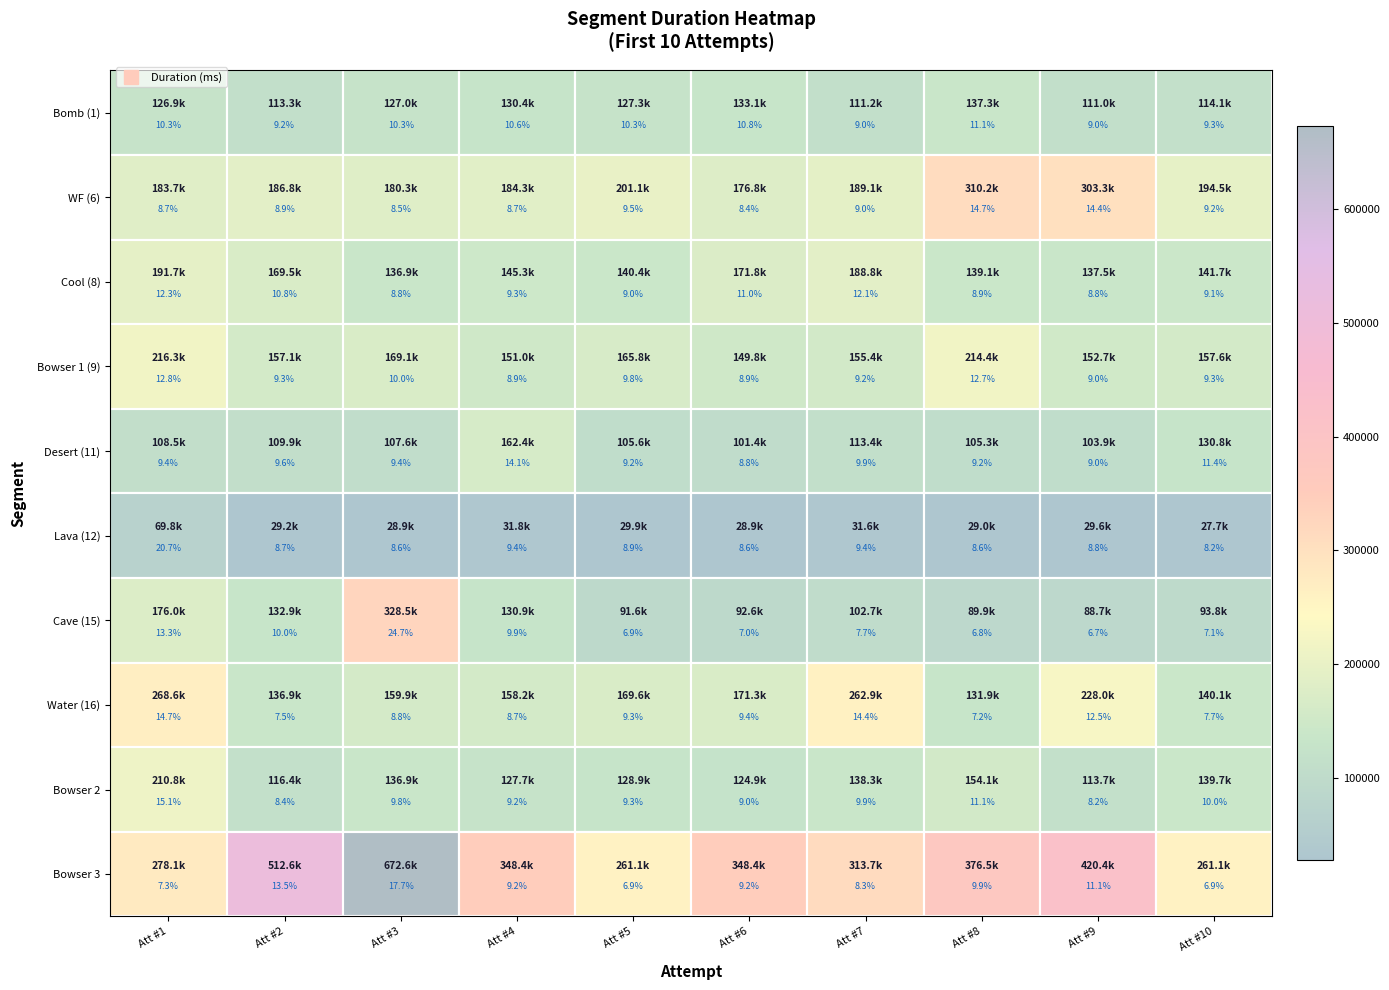

Which category has the lowest value in the Bowser 2 series?

Att #9